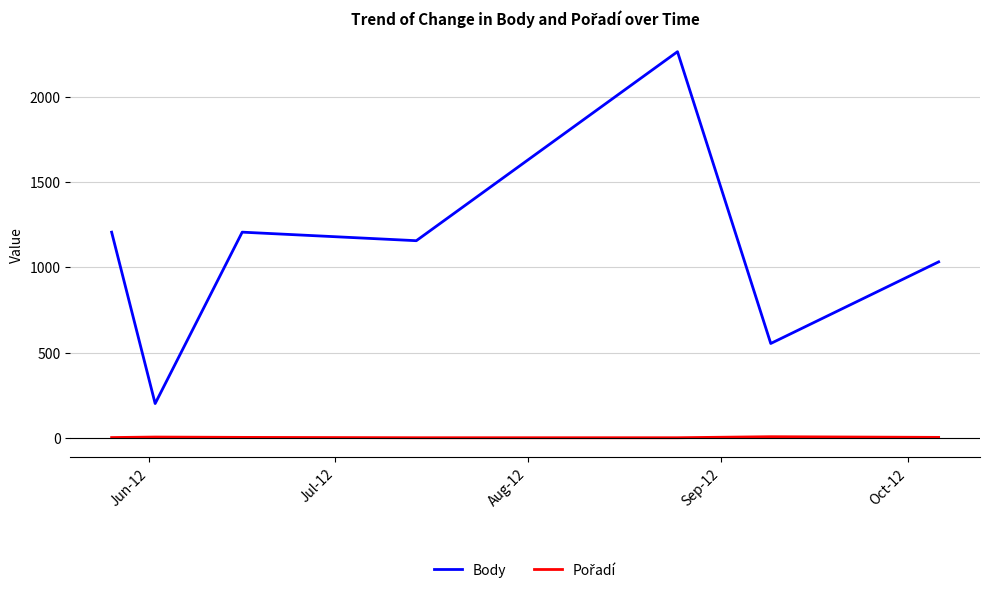

What is the difference between the second highest and second lowest values in the Body series?

652